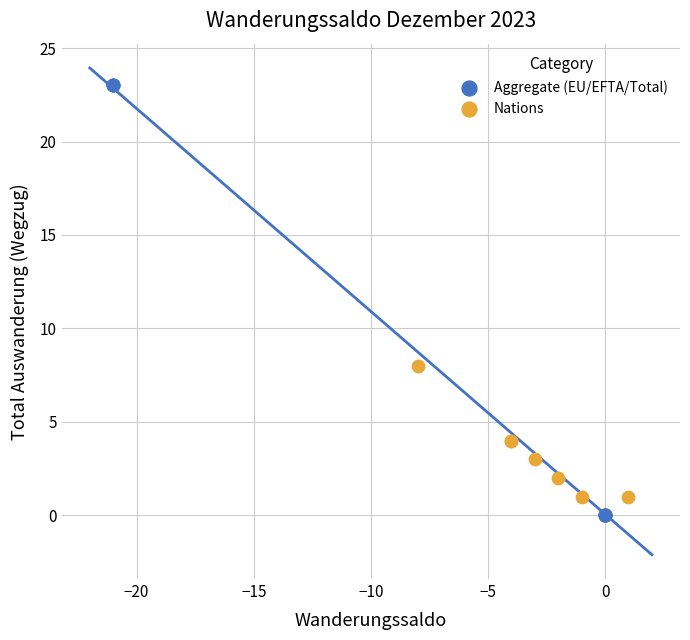

Which series has the largest Y range (max minus min)?

Aggregate (EU/EFTA/Total)